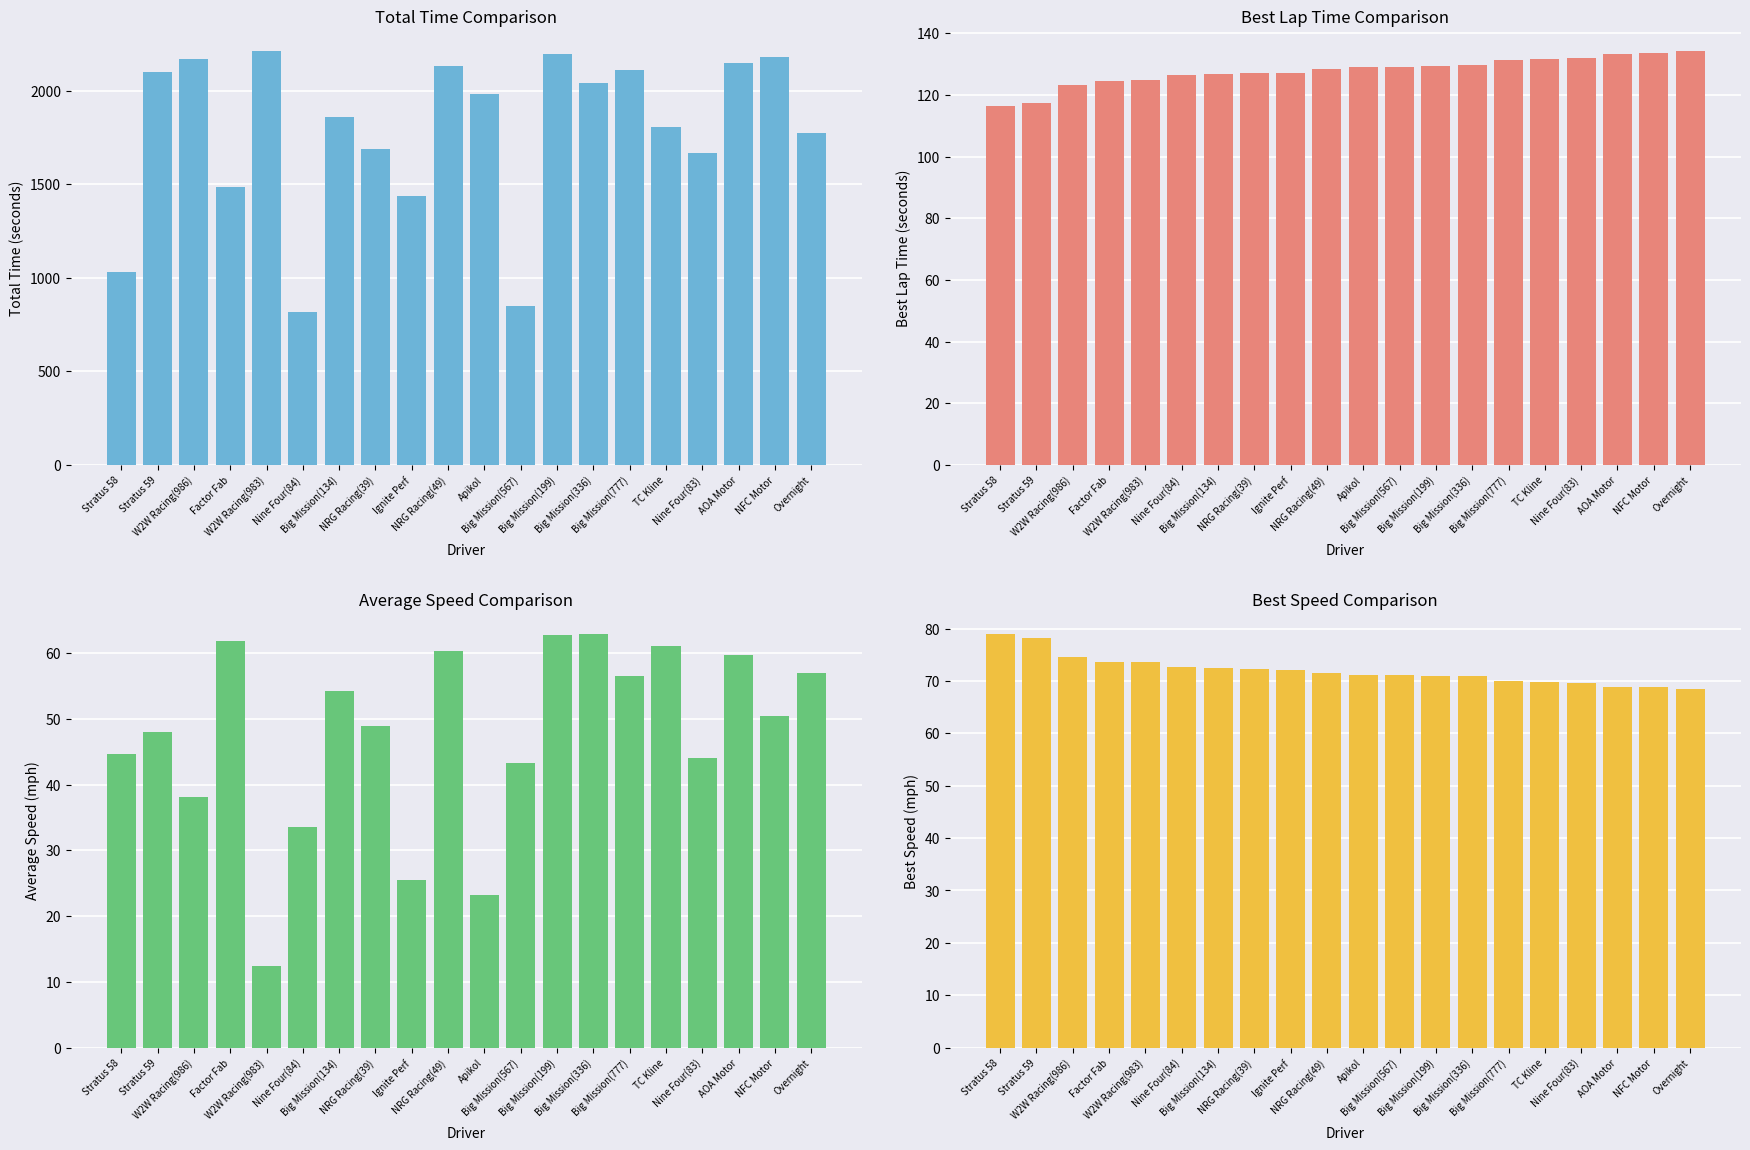

What is the label of the 5th bar from the left?

W2W Racing(983)